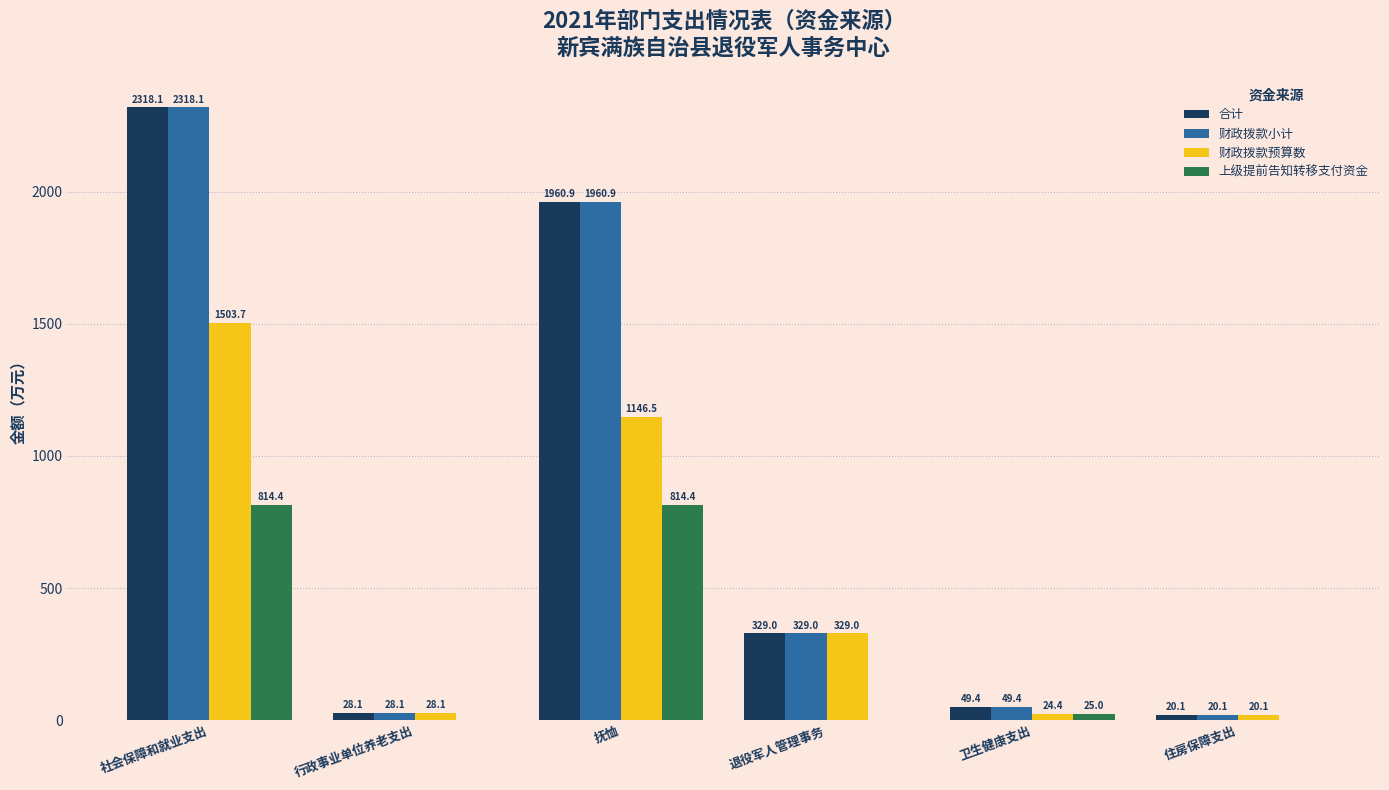

Is the value of 合计 at 抚恤 greater than the value of 上级提前告知转移支付资金 at 社会保障和就业支出?

Yes